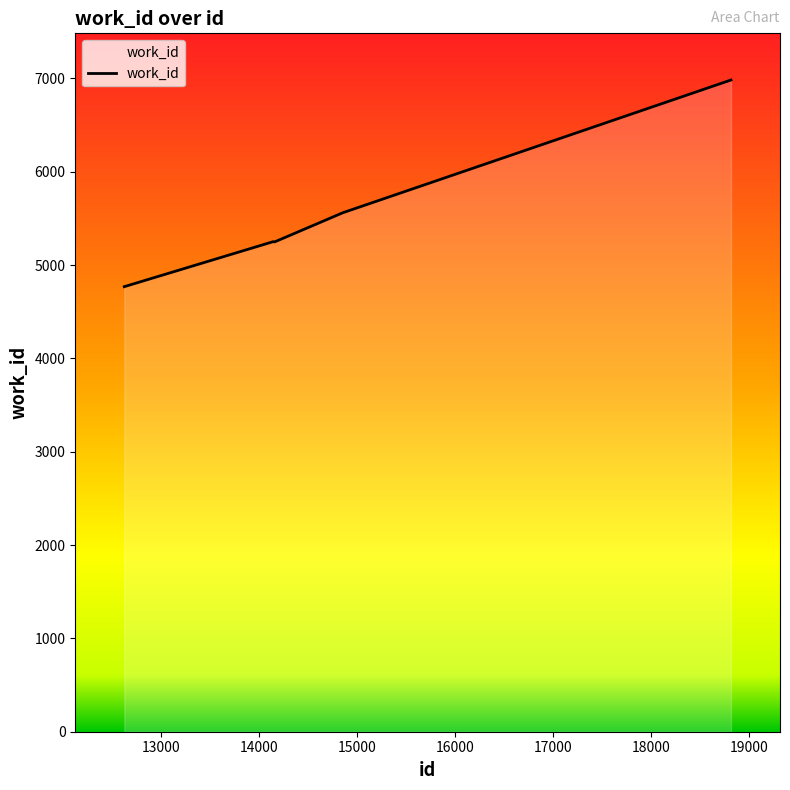

What is the average value?

5562